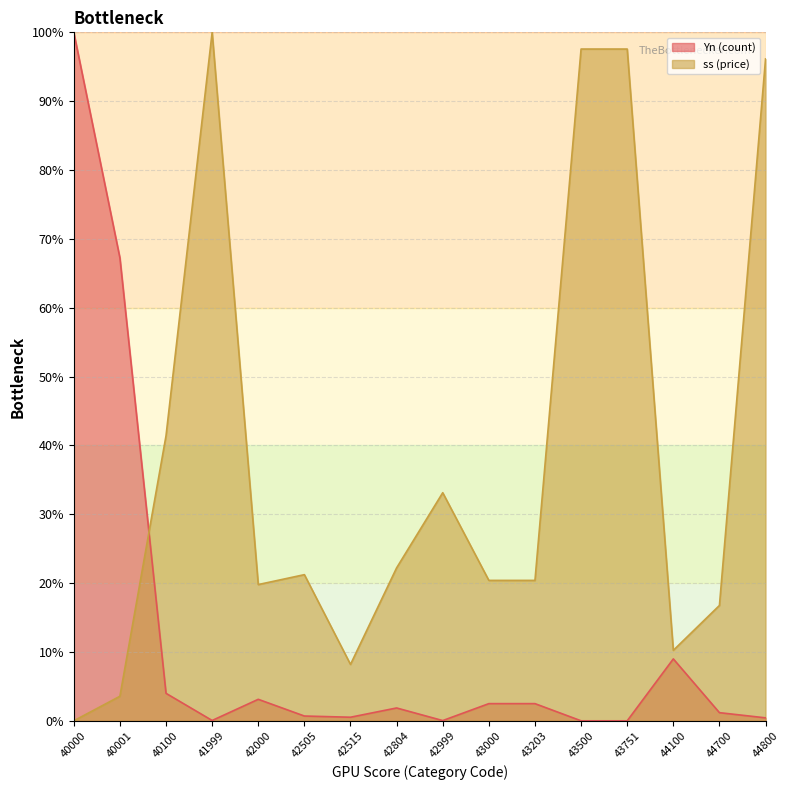

How many interior local valleys does the Yn (count) series have?

3